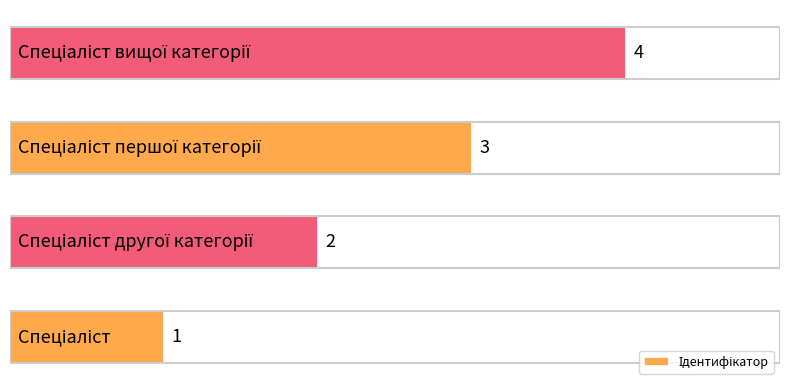

What is the maximum value shown in the chart?

4